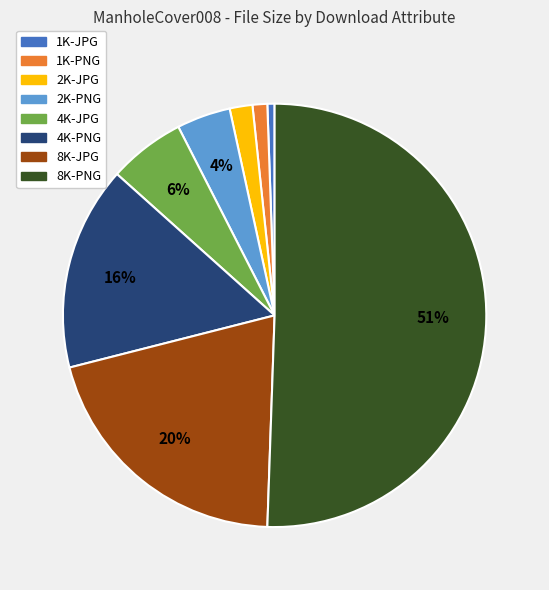

To the nearest percent, what is the difference between the largest and smallest slice percentages?

50%